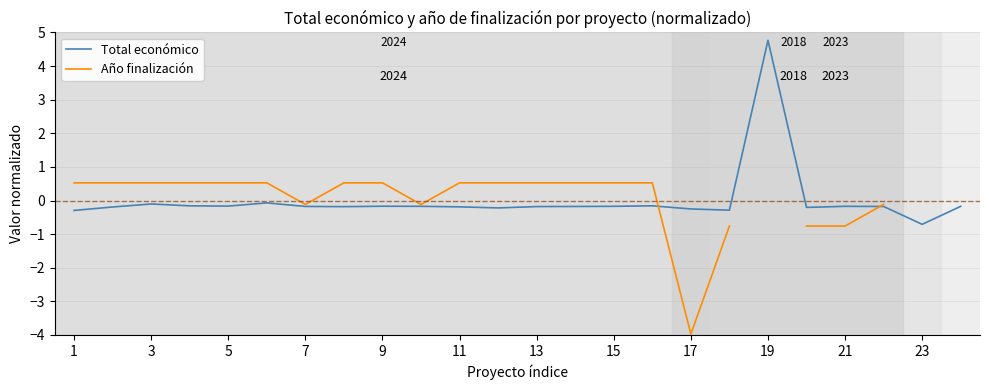

What are all the series names shown in the legend?

Total económico, Año finalización